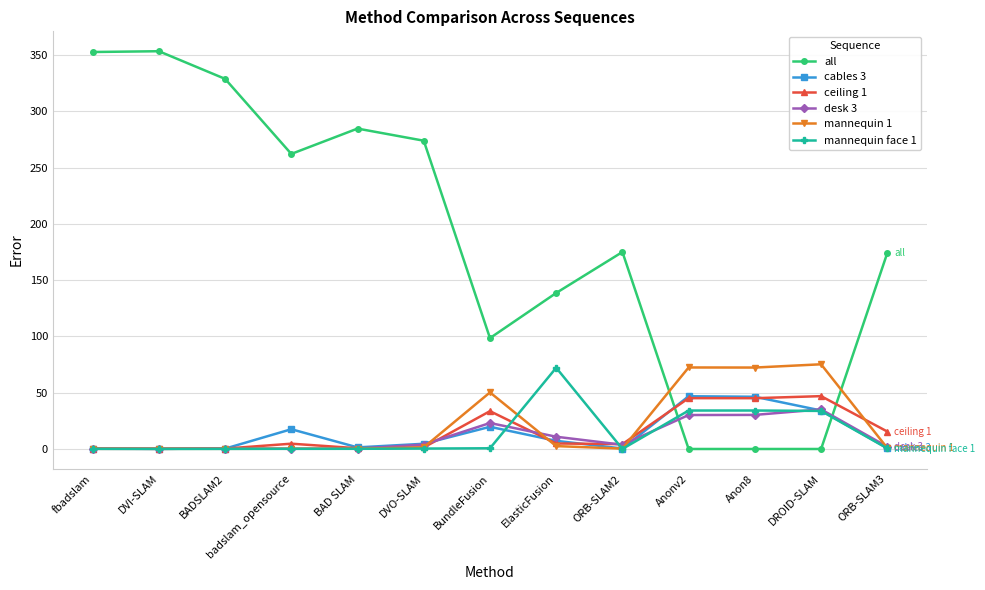

The value of all at badslam_opensource is 262.1. True or false?

True